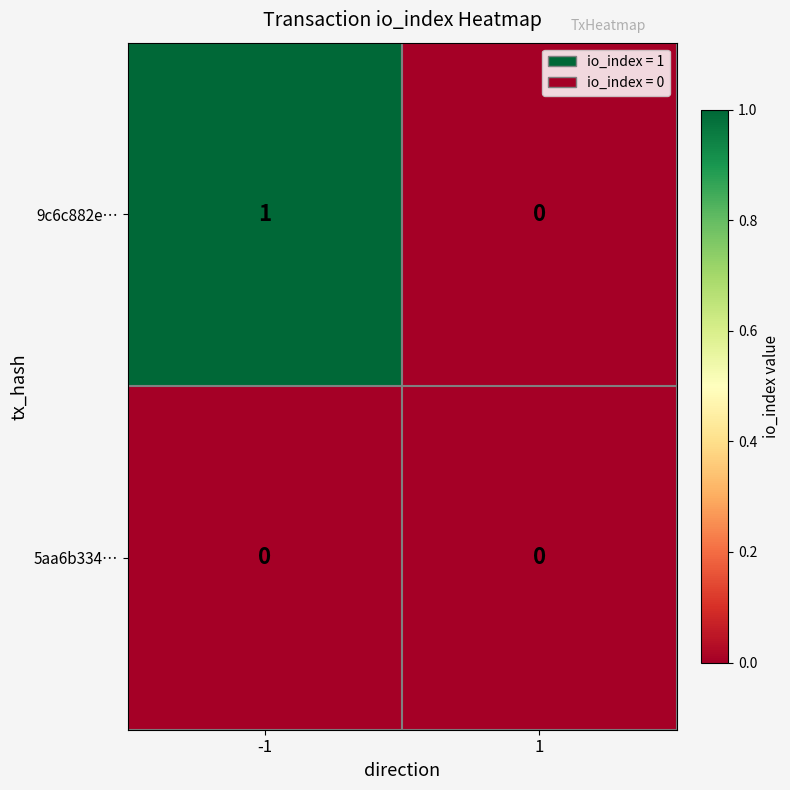

True or false: 9c6c882e… has a value of 0 at -1.

False